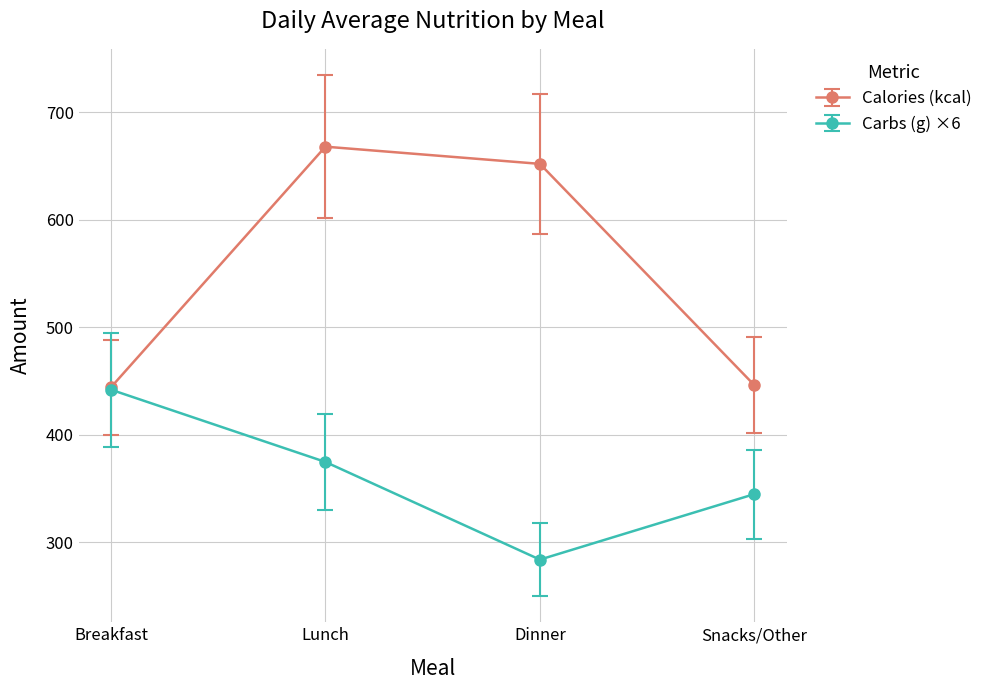

At which label is Carbs (g) ×6 closest to 362?

Lunch